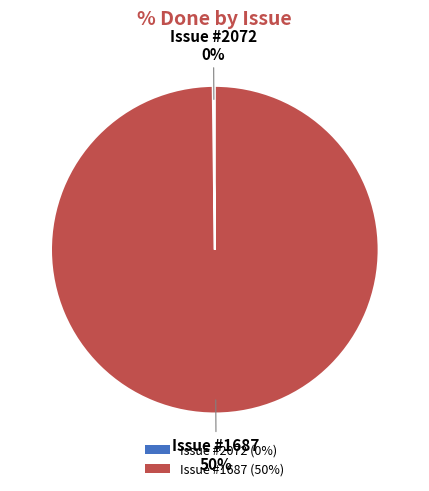

What is the largest slice in the pie chart?

1687